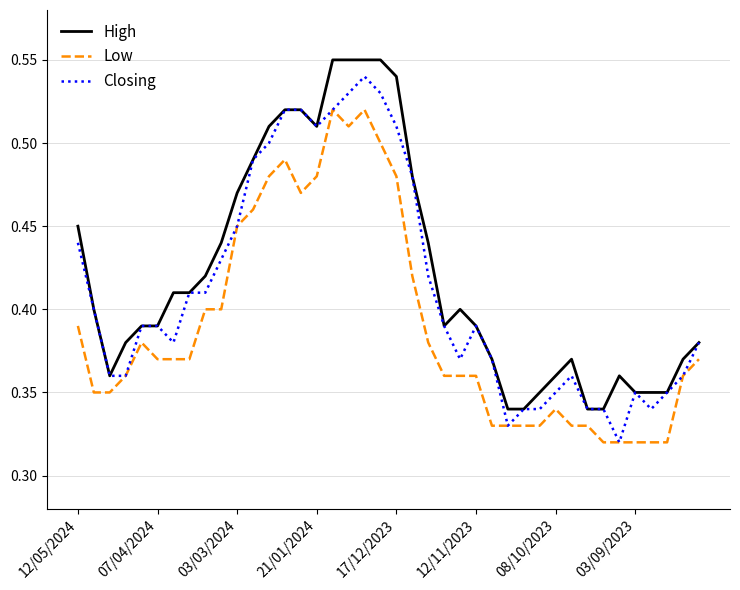

List the series in order of their overall mean, lowest first.

Low, Closing, High